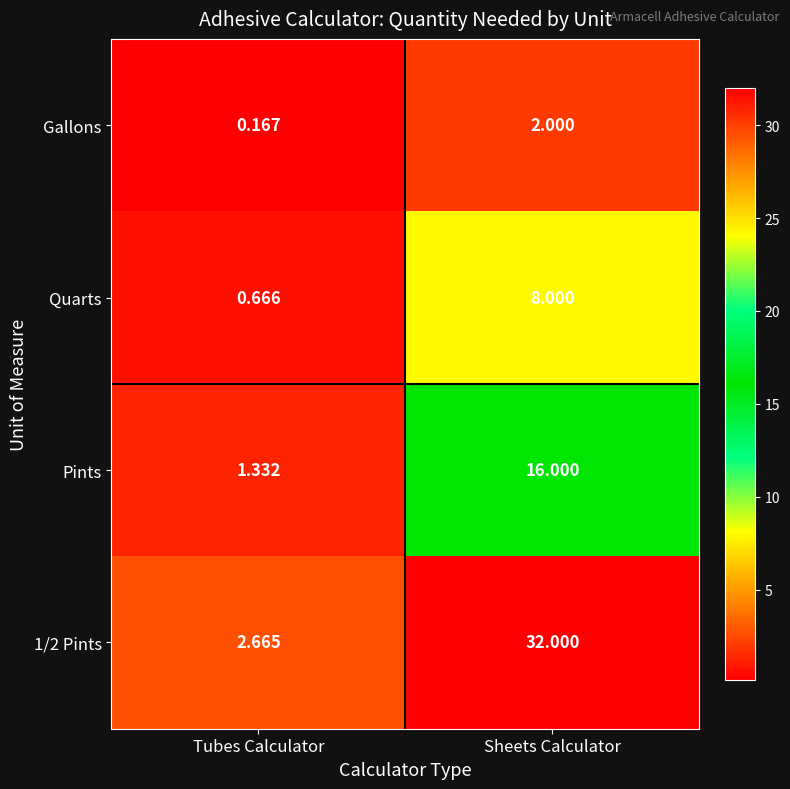

Which series has the largest total across all categories?

1/2 Pints